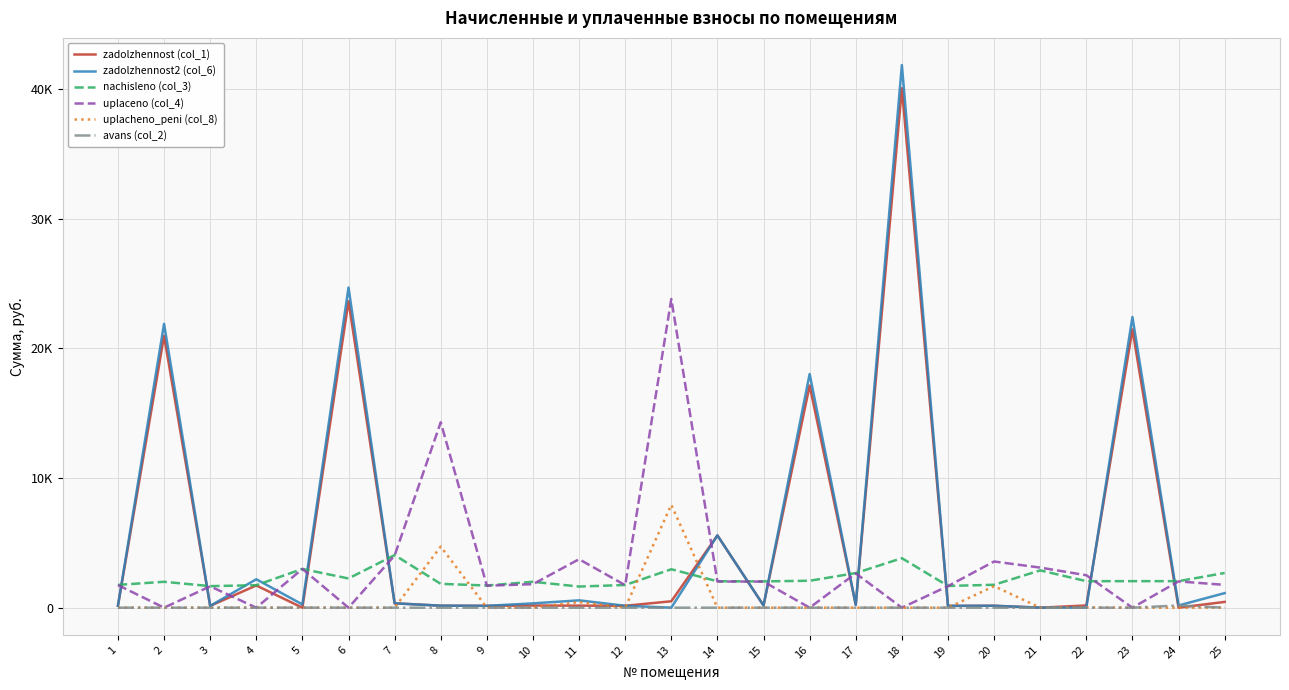

What are all the series names shown in the legend?

zadolzhennost (col_1), zadolzhennost2 (col_6), nachisleno (col_3), uplaceno (col_4), uplacheno_peni (col_8), avans (col_2)